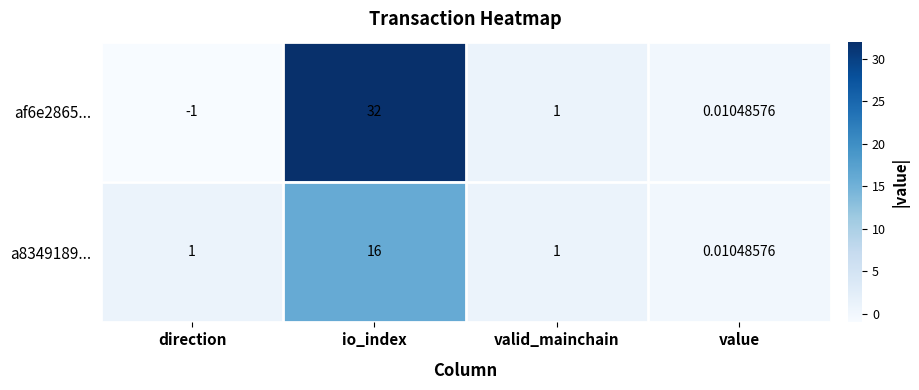

Where does the af6e2865... series first go above 1?

io_index